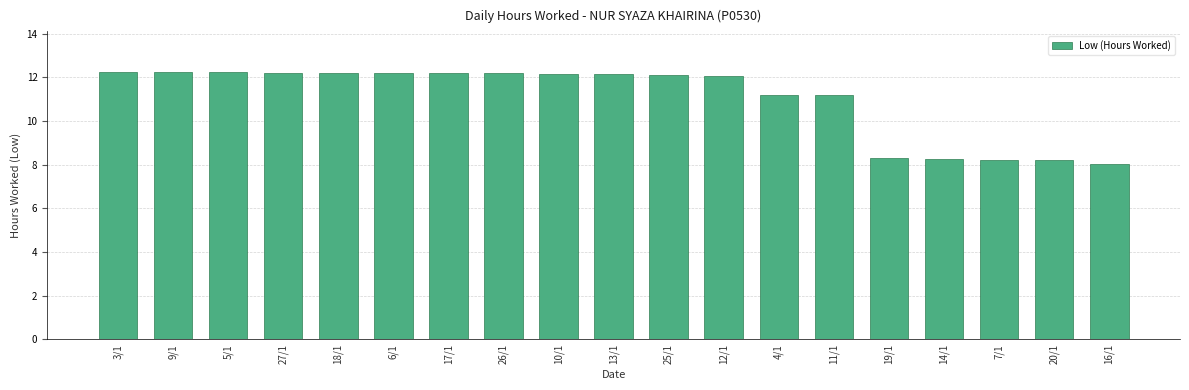

What is the label of the 3rd bar from the right?

7/1